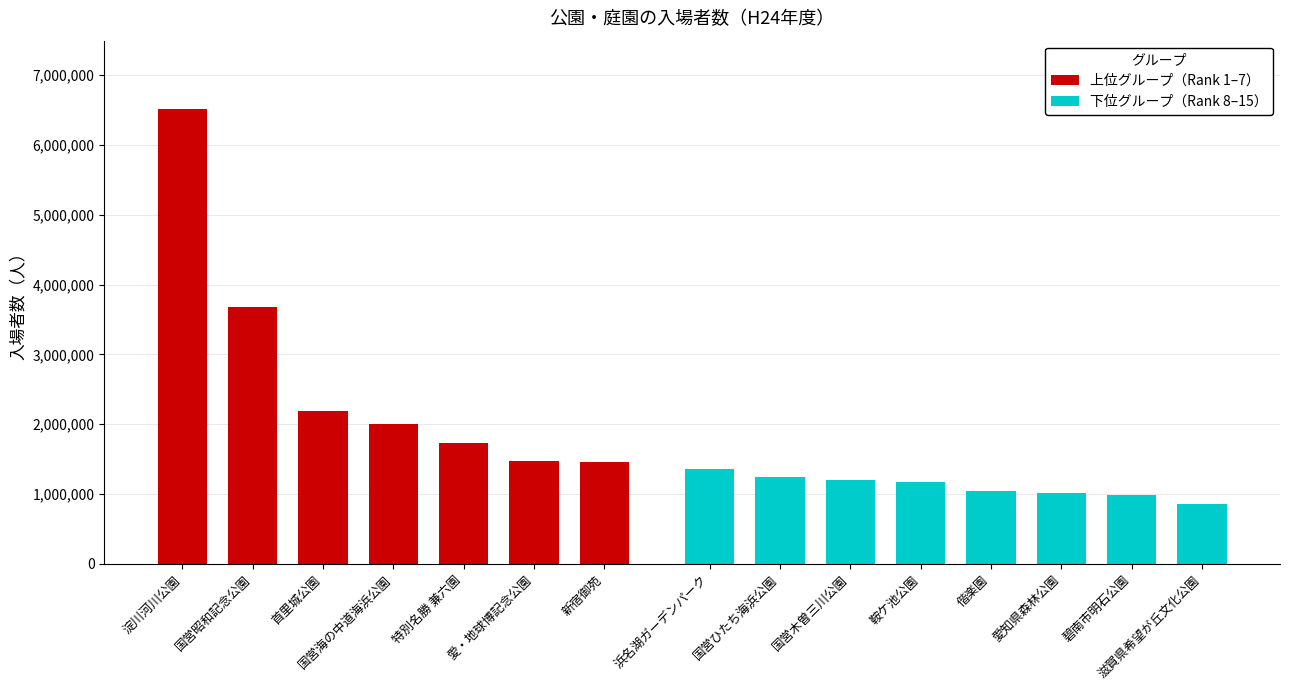

What is the ratio of the value at 首里城公園 to the value at 鞍ケ池公園?

1.9